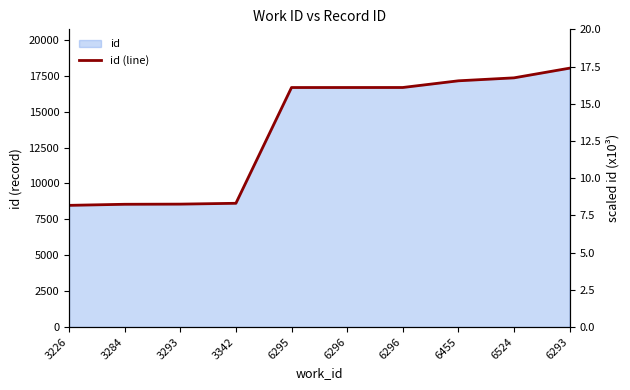

Does the chart display data point markers on the line(s)?

No